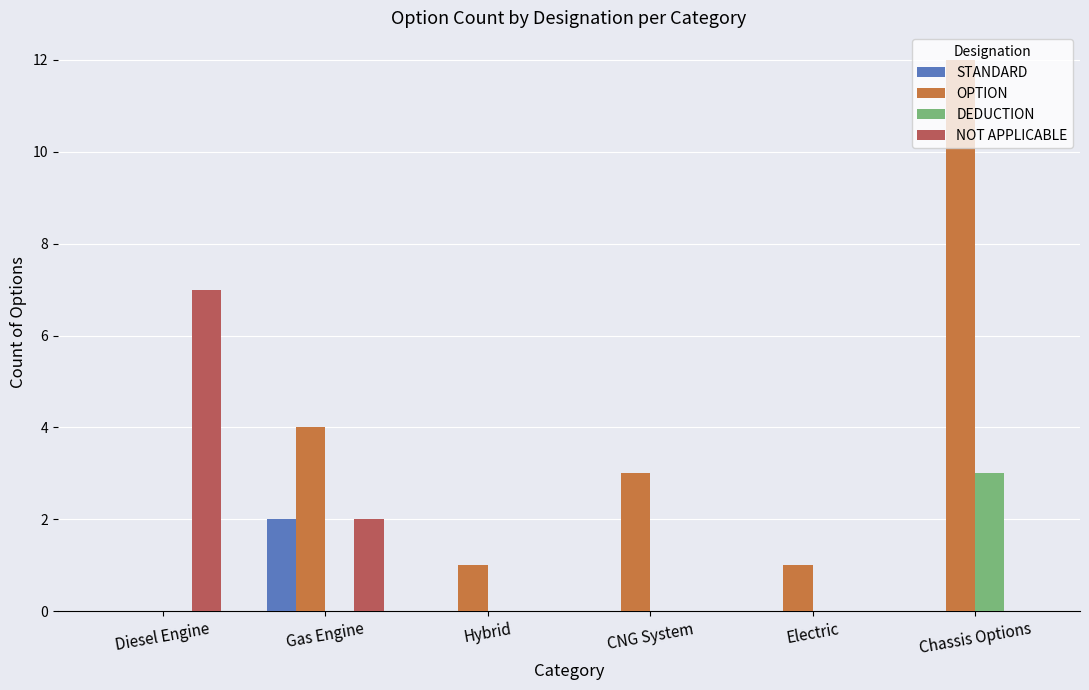

How many groups of bars are there?

6